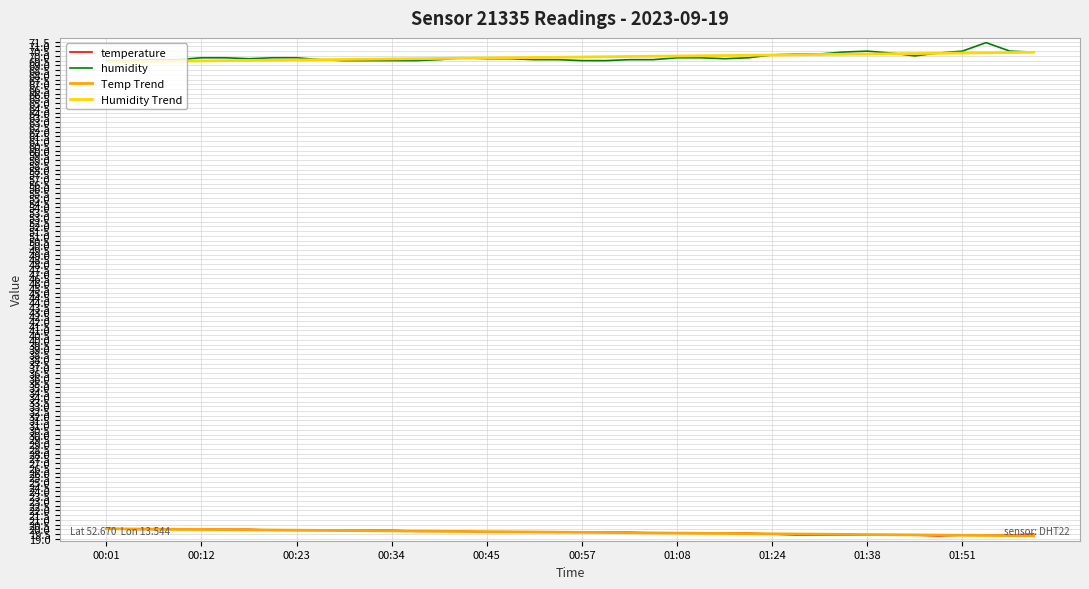

True or false: Humidity Trend and temperature intersect in this chart.

False